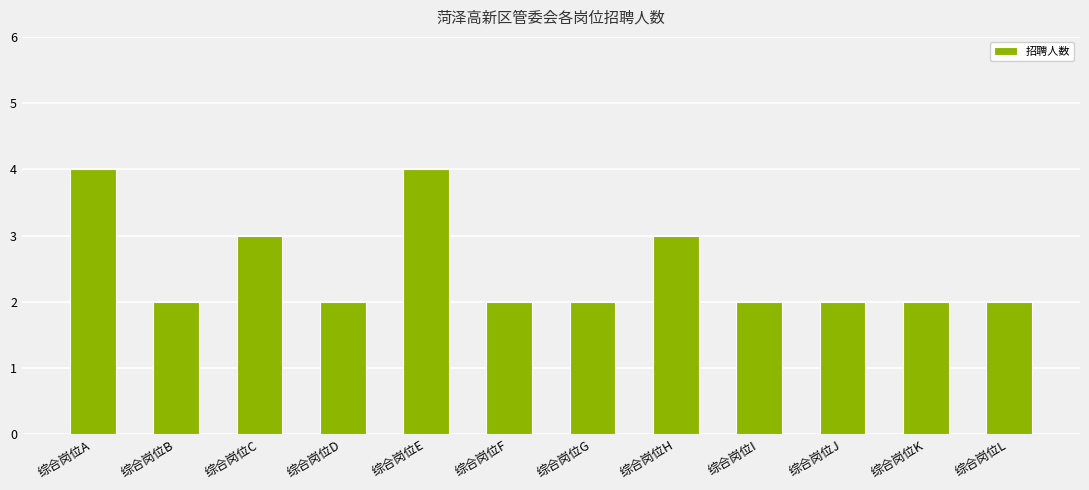

What is the value of the 4th bar from the left?

2